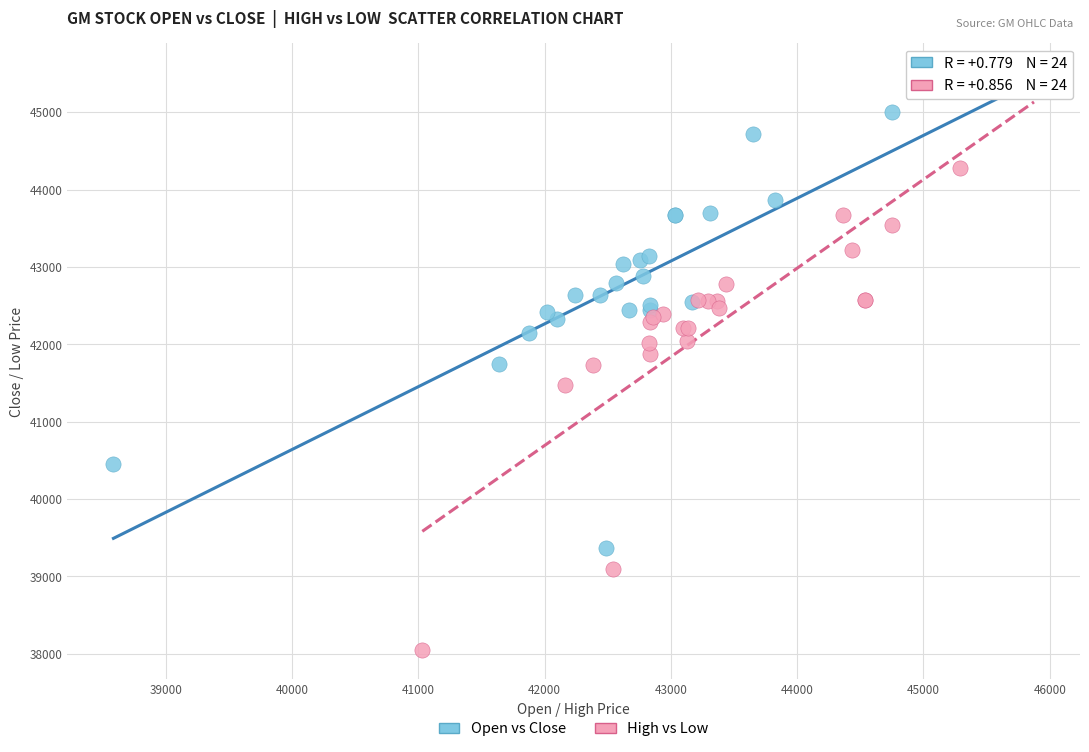

Which series has the largest Y range (max minus min)?

High vs Low